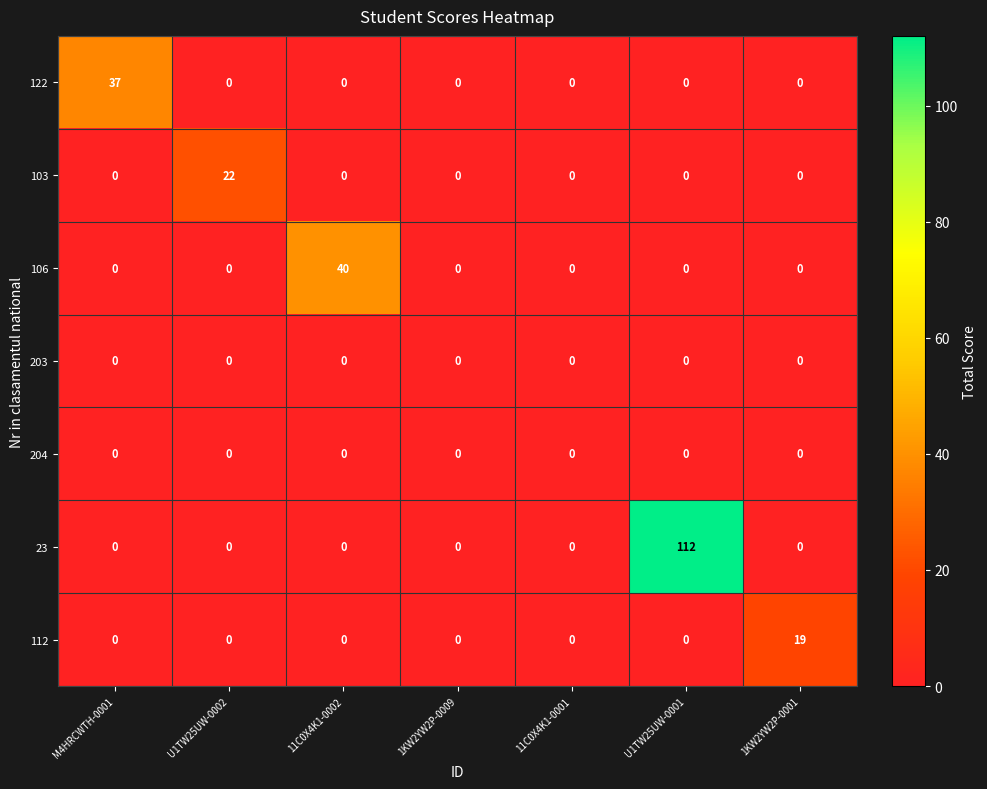

At which category does the chart reach its peak across all series?

U1TW25UW-0001